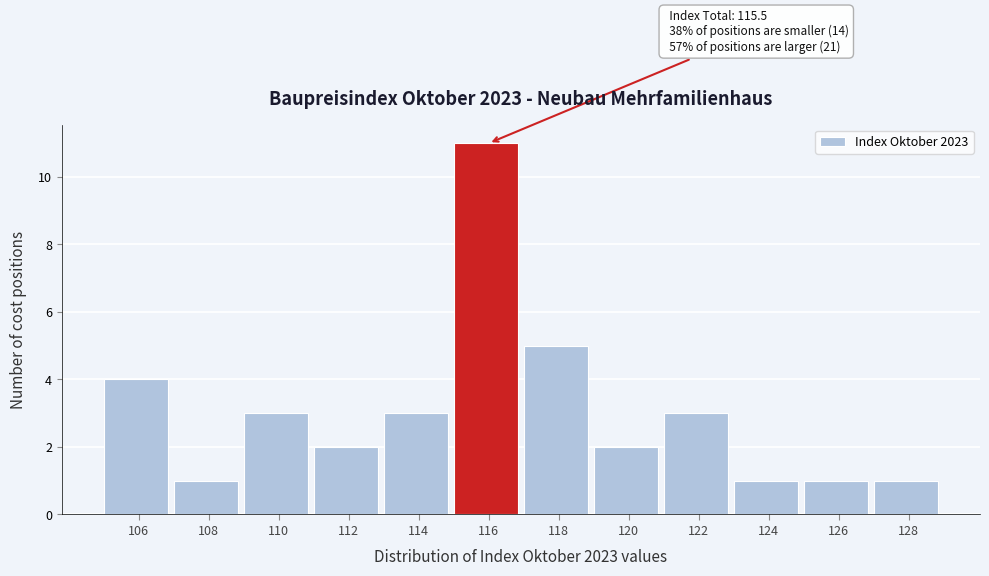

Reading right to left, transcribe all the data shown in this chart.

1	1	1	3	2	5	11	3	2	3	1	4